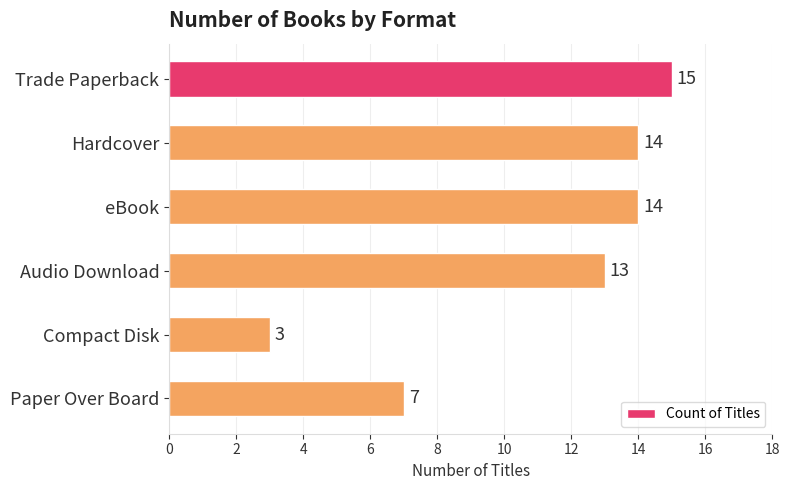

Reading bottom to top, list all the values displayed in this chart.

Paper Over Board=7	Compact Disk=3	Audio Download=13	eBook=14	Hardcover=14	Trade Paperback=15